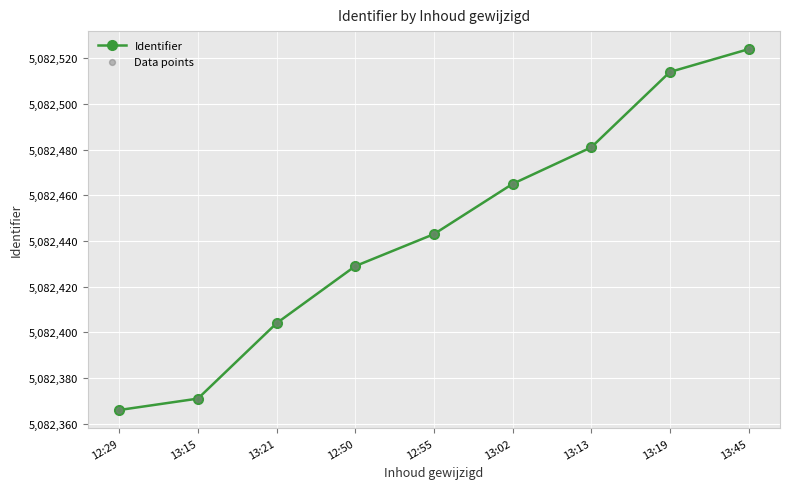

What is the value of the 3rd point from the left?

5082404